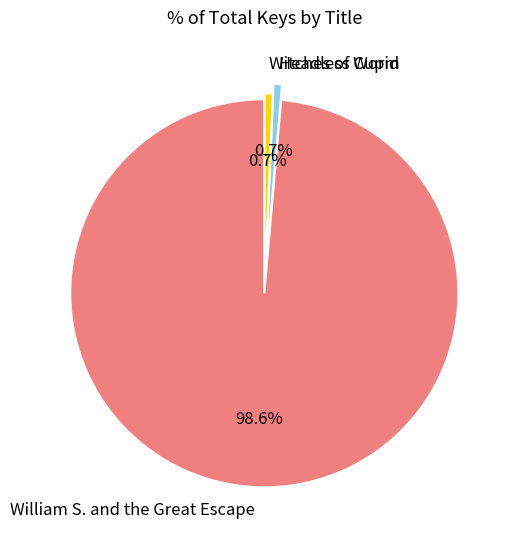

Is there a majority slice in this chart?

Yes